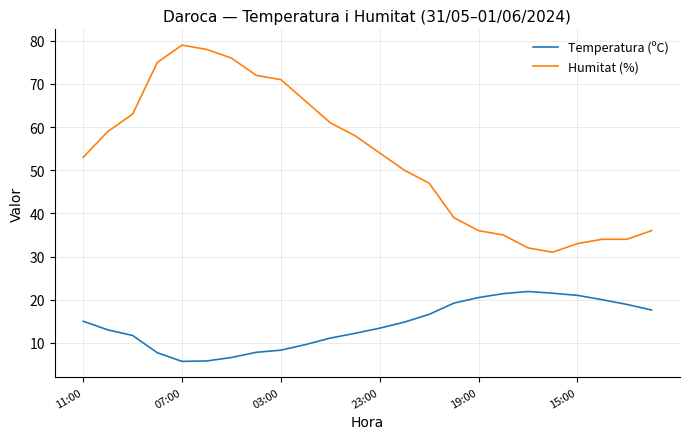

What are all the series names shown in the legend?

Temperatura (ºC), Humitat (%)